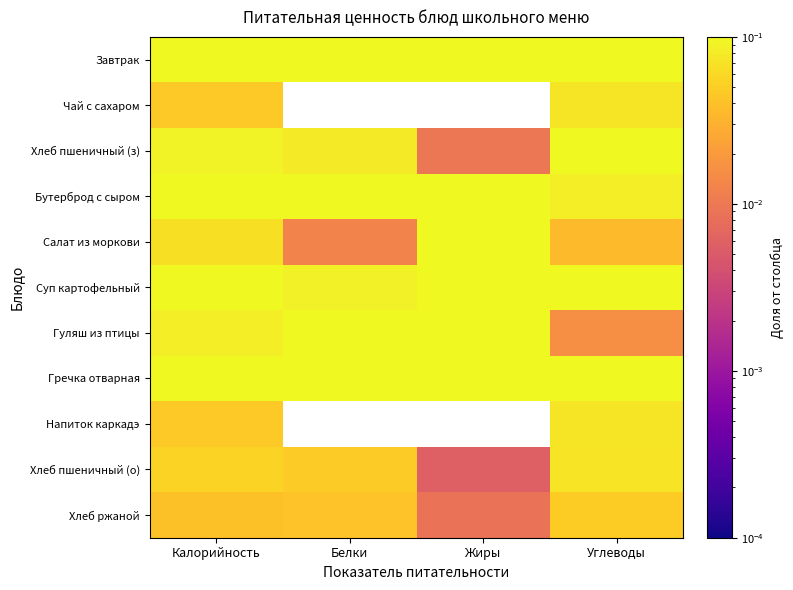

Reading left to right, transcribe all the data shown in this chart.

Завтрак: Калорийность=0.2	Белки=0.1	Жиры=0.2	Углеводы=0.1
Чай с сахаром: Калорийность=0.0	Белки=0.0	Жиры=0.0	Углеводы=0.1
Хлеб пшеничный (з): Калорийность=0.1	Белки=0.1	Жиры=0.0	Углеводы=0.1
Бутерброд с сыром: Калорийность=0.1	Белки=0.2	Жиры=0.3	Углеводы=0.1
Салат из моркови: Калорийность=0.1	Белки=0.0	Жиры=0.1	Углеводы=0.0
Суп картофельный: Калорийность=0.1	Белки=0.1	Жиры=0.1	Углеводы=0.2
Гуляш из птицы: Калорийность=0.1	Белки=0.3	Жиры=0.2	Углеводы=0.0
Гречка отварная: Калорийность=0.1	Белки=0.1	Жиры=0.1	Углеводы=0.1
Напиток каркадэ: Калорийность=0.0	Белки=0.0	Жиры=0.0	Углеводы=0.1
Хлеб пшеничный (о): Калорийность=0.1	Белки=0.0	Жиры=0.0	Углеводы=0.1
Хлеб ржаной: Калорийность=0.0	Белки=0.0	Жиры=0.0	Углеводы=0.0